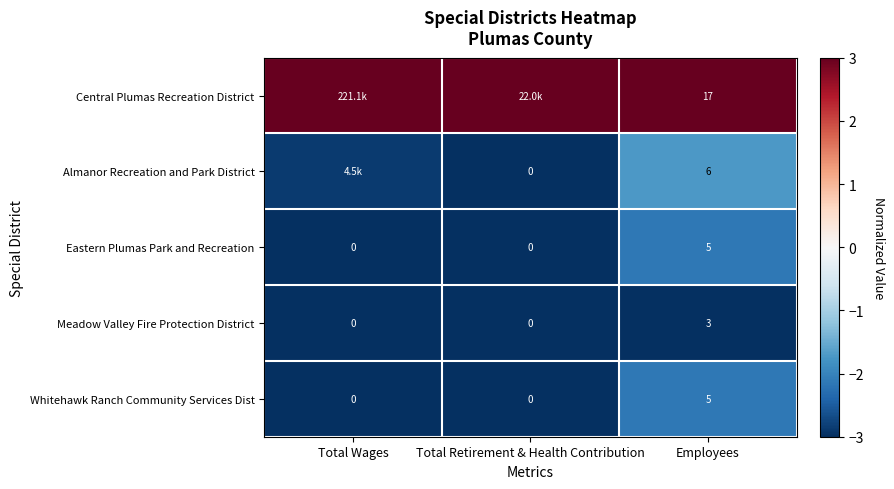

At which label does Meadow Valley Fire Protection District reach its peak?

Employees